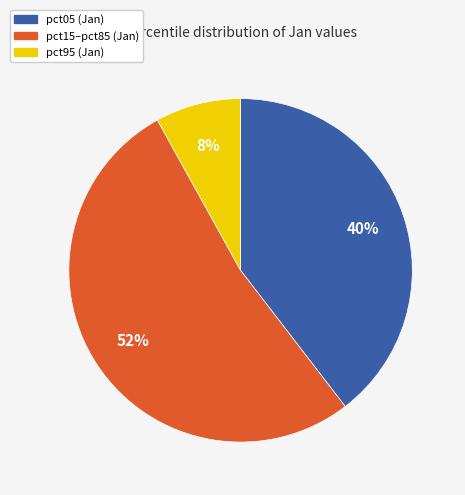

Is there a majority slice in this chart?

Yes